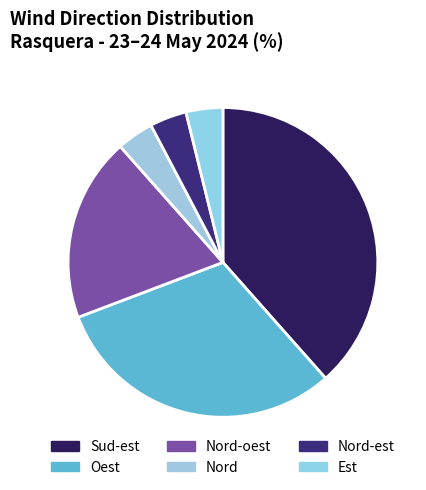

How many slices are in this pie chart?

6